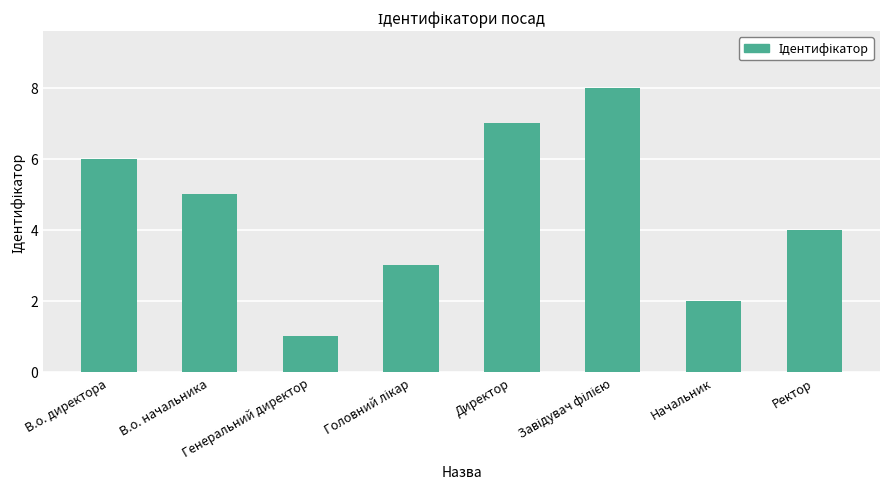

Is it true that the value at Начальник is 2?

True